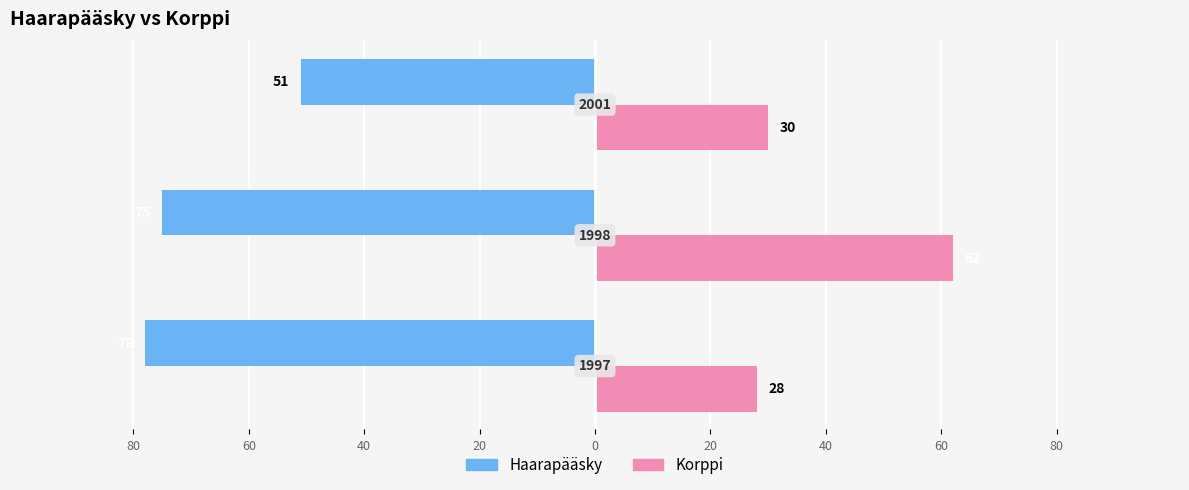

How many Haarapääsky values are between -78 and -51?

3